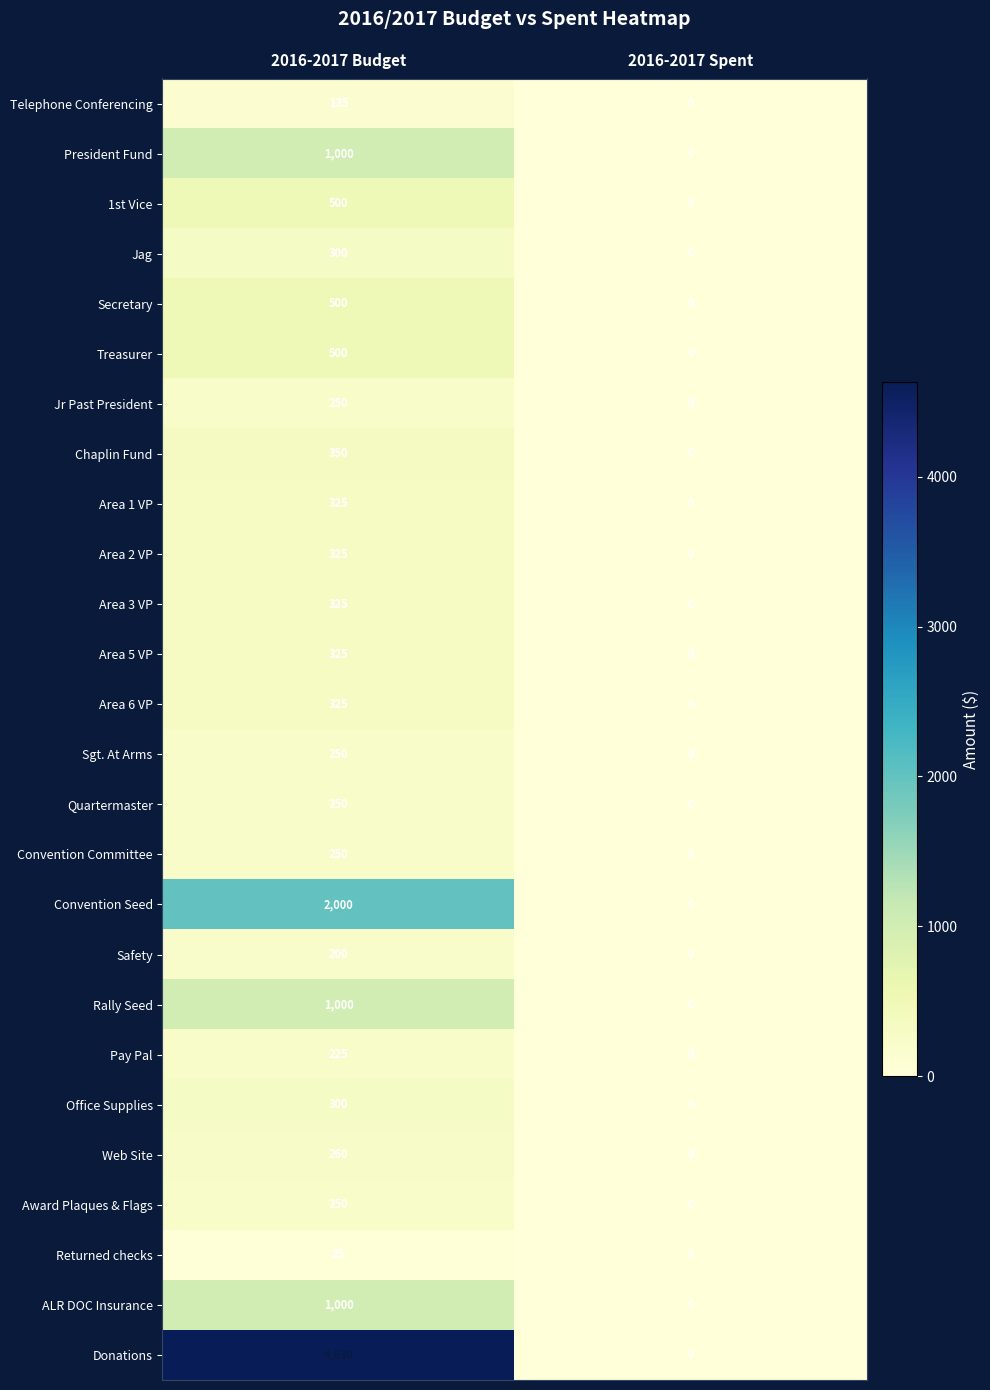

How many data points does each series have?

2